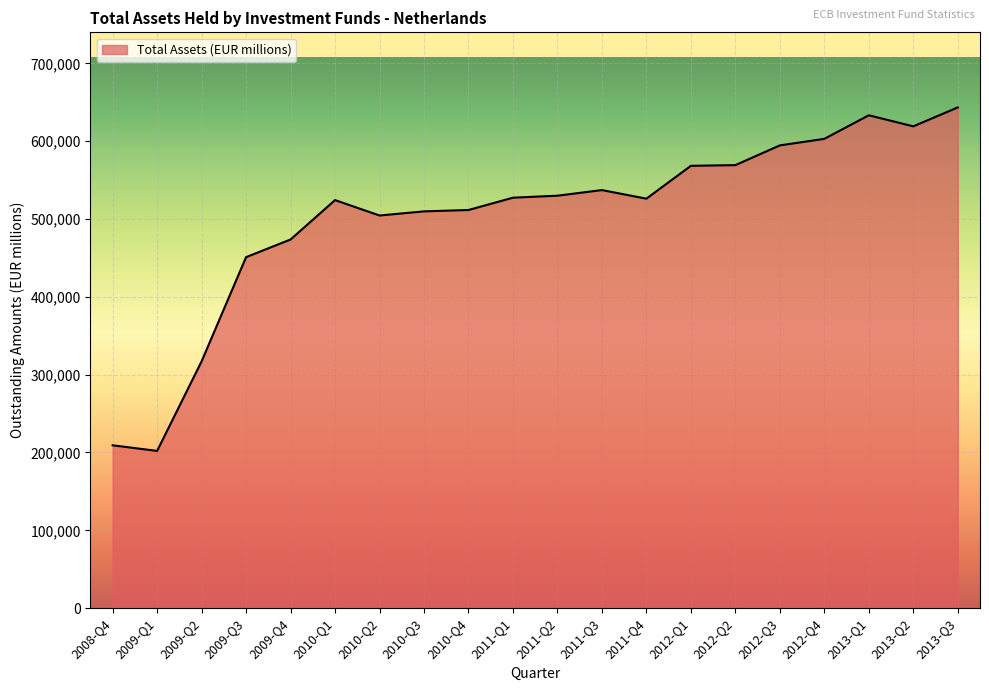

Is it true that the value at 2009-Q3 is 450999?

True